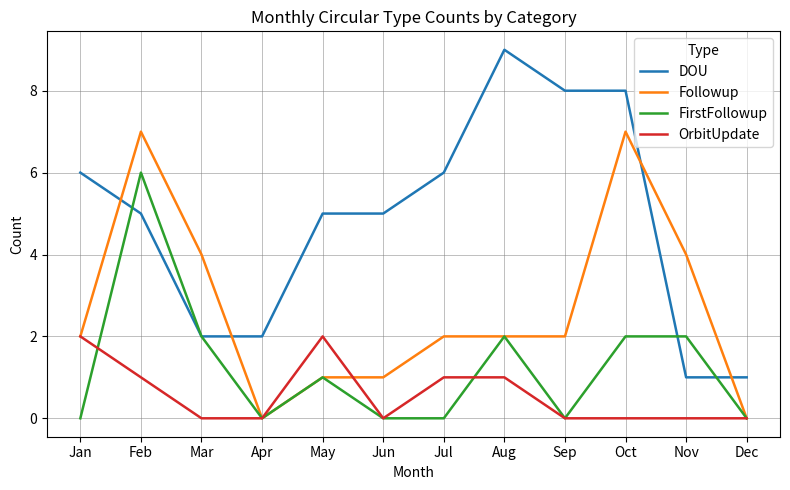

The value of Followup at Jul is 2. True or false?

True